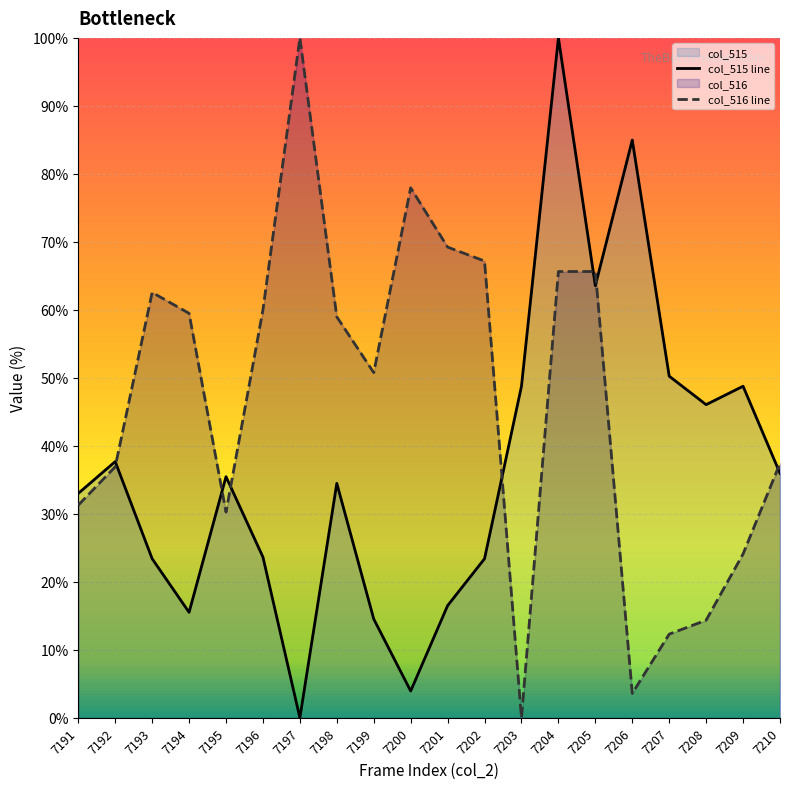

True or false: col_515 line and col_516 line cross at least once.

True